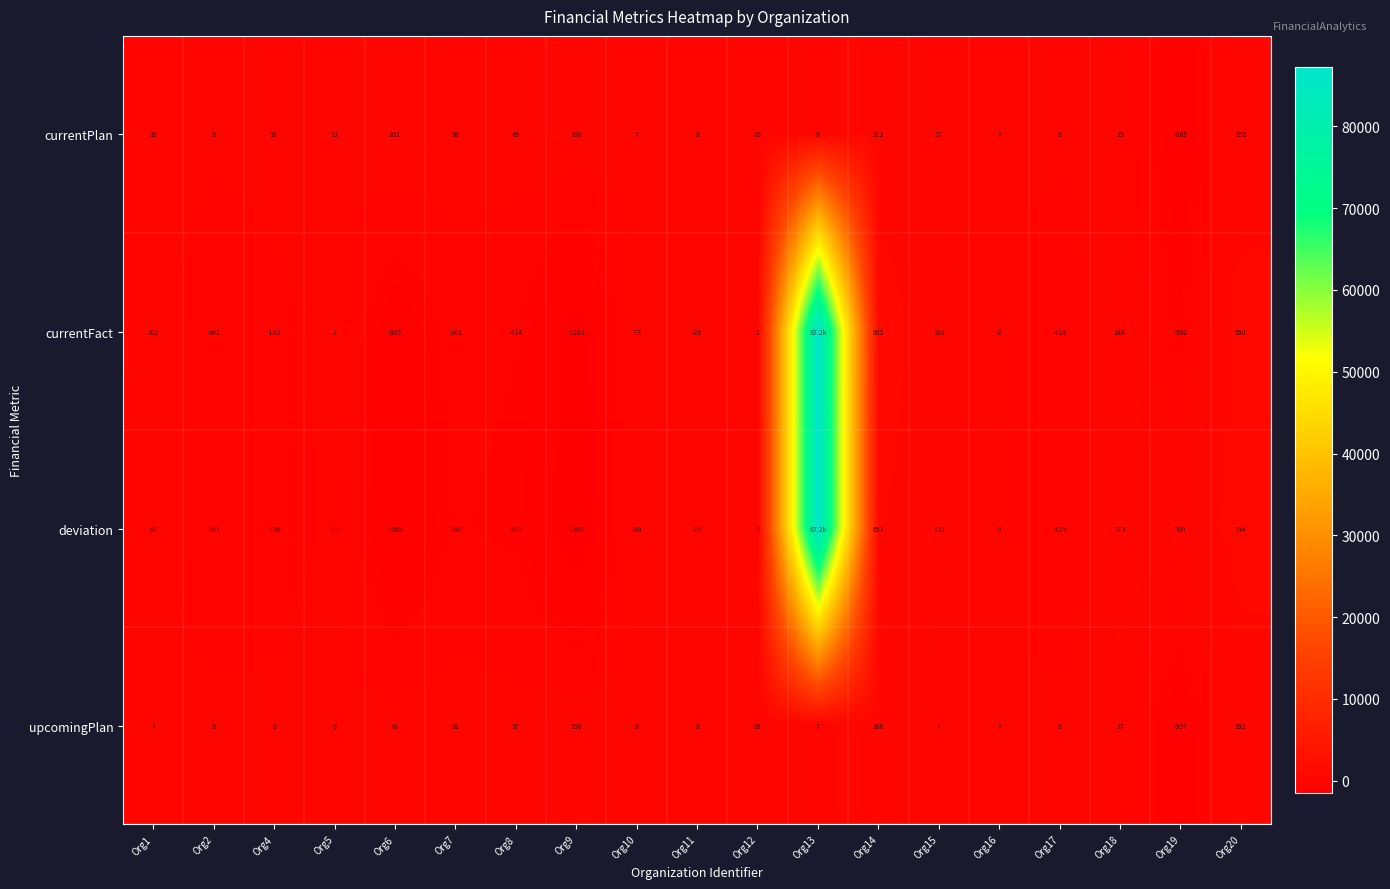

Rank the series at Org10 from lowest to highest value.

deviation, currentFact, currentPlan, upcomingPlan